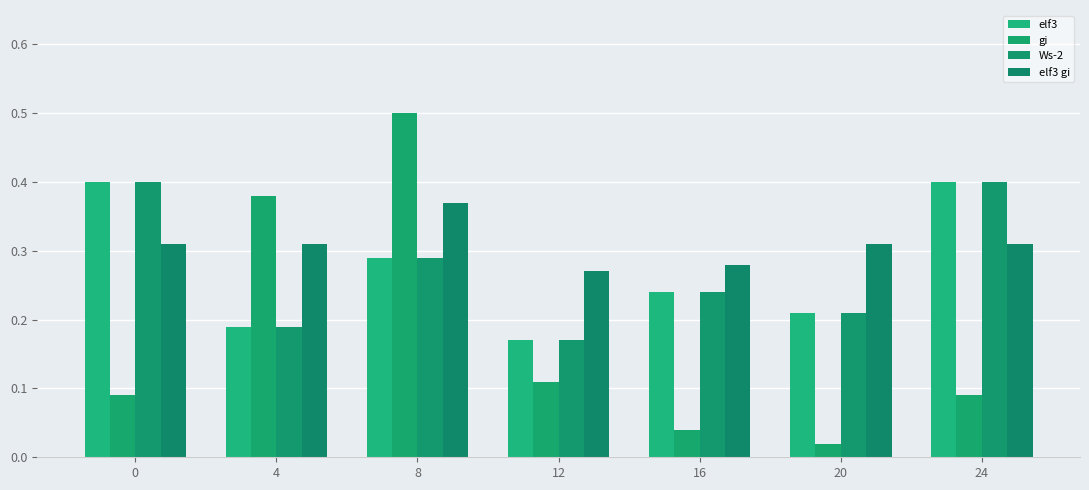

Between 8 and 24, which is larger?

24